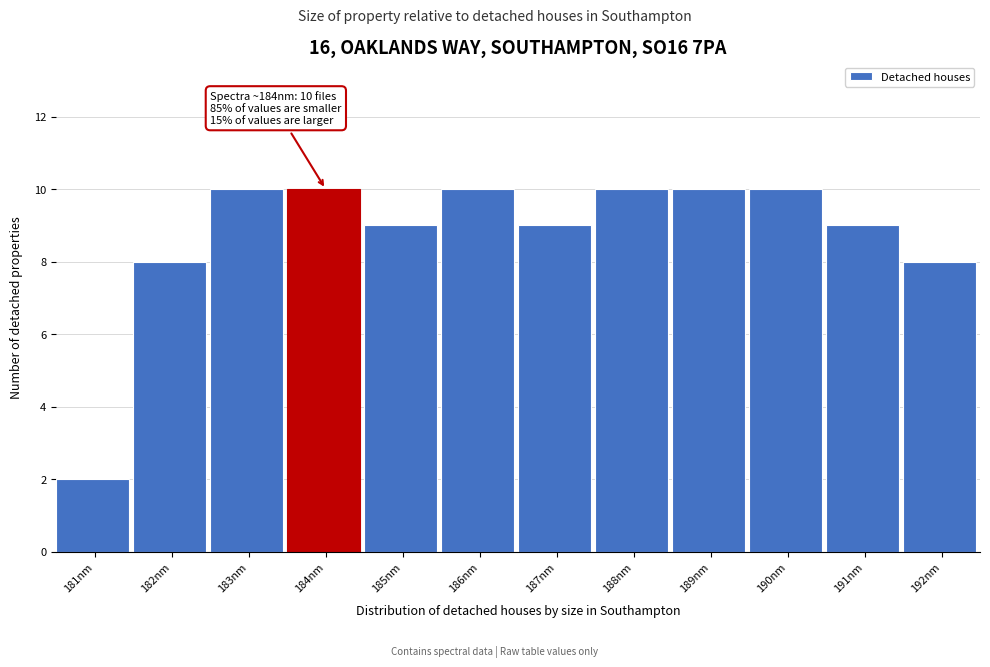

Reading left to right, list all the values displayed in this chart.

181nm=2	182nm=8	183nm=10	184nm=10	185nm=9	186nm=10	187nm=9	188nm=10	189nm=10	190nm=10	191nm=9	192nm=8